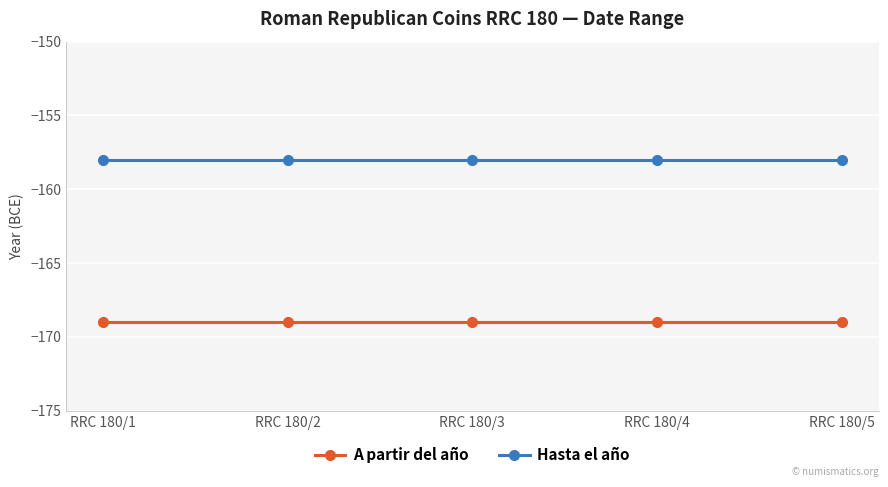

How many data points does each series have?

5